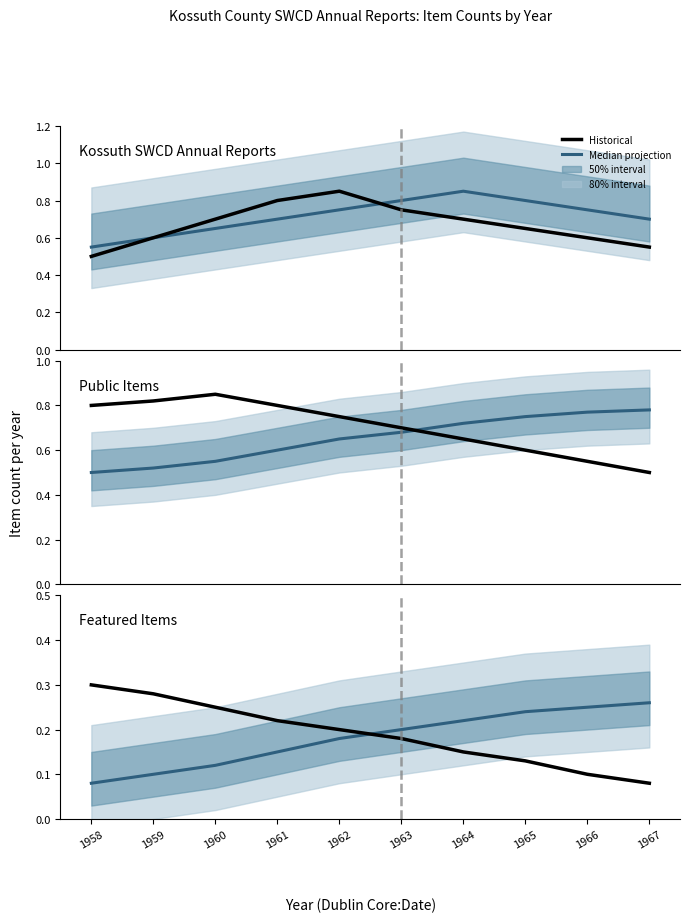

Reading right to left, extract all data points from this chart.

Median projection: 1967=0.3	1966=0.2	1965=0.2	1964=0.2	1963=0.2	1962=0.2	1961=0.1	1960=0.1	1959=0.1	1958=0.1
Historical: 1967=0.1	1966=0.1	1965=0.1	1964=0.1	1963=0.2	1962=0.2	1961=0.2	1960=0.2	1959=0.3	1958=0.3